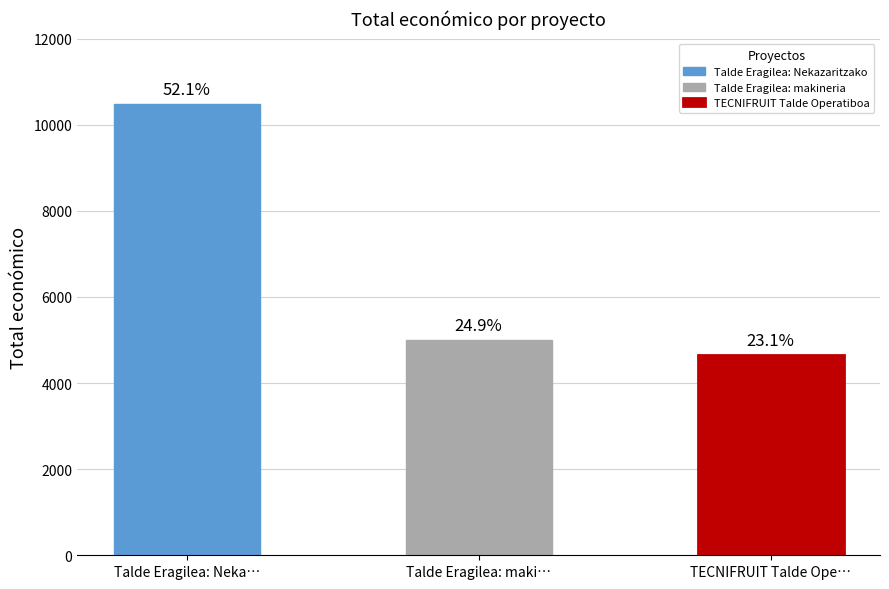

Reading left to right, what are all the values shown in this chart?

Talde Eragilea: Nekazaritzako=10480	Talde Eragilea: makineria=5000	TECNIFRUIT Talde Operatiboa=4640